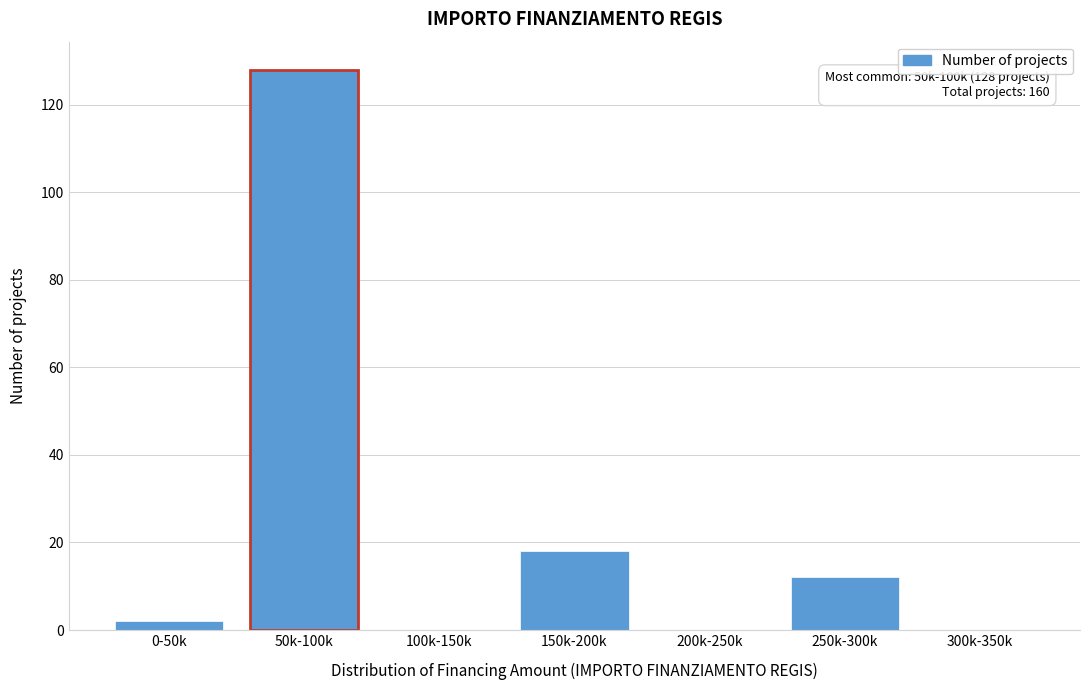

Reading left to right, what are all the values shown in this chart?

0-50k=2	50k-100k=128	100k-150k=0	150k-200k=18	200k-250k=0	250k-300k=12	300k-350k=0